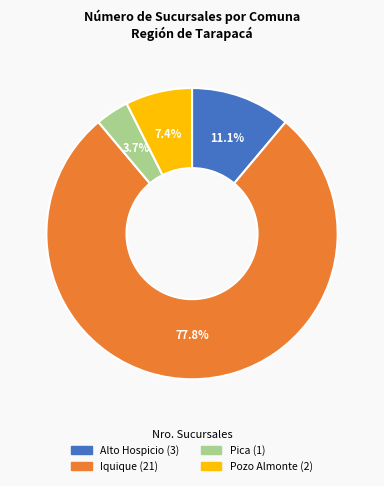

To the nearest percent, what is the combined percentage of Alto Hospicio and Iquique?

89%